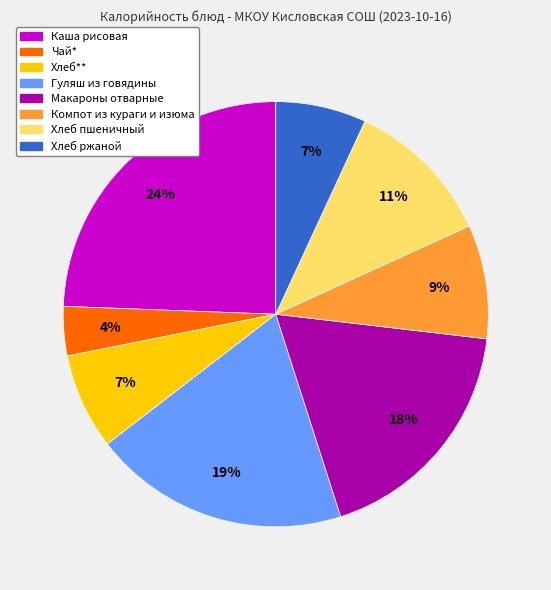

Do Компот из кураги и изюма and Гуляш из говядины together represent more than half of the pie?

No